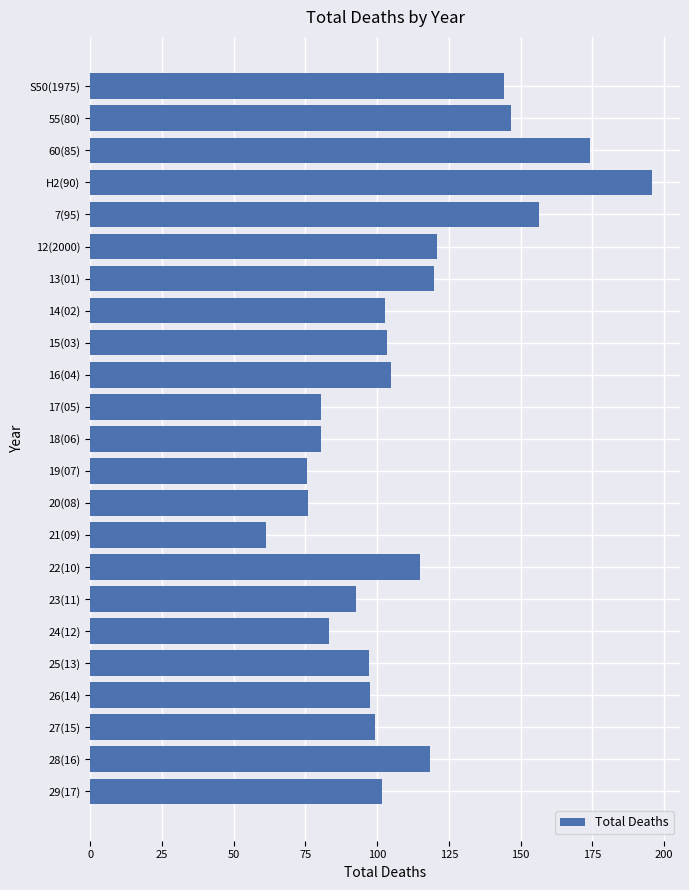

What is the value of the 18th bar from the top?

83.1